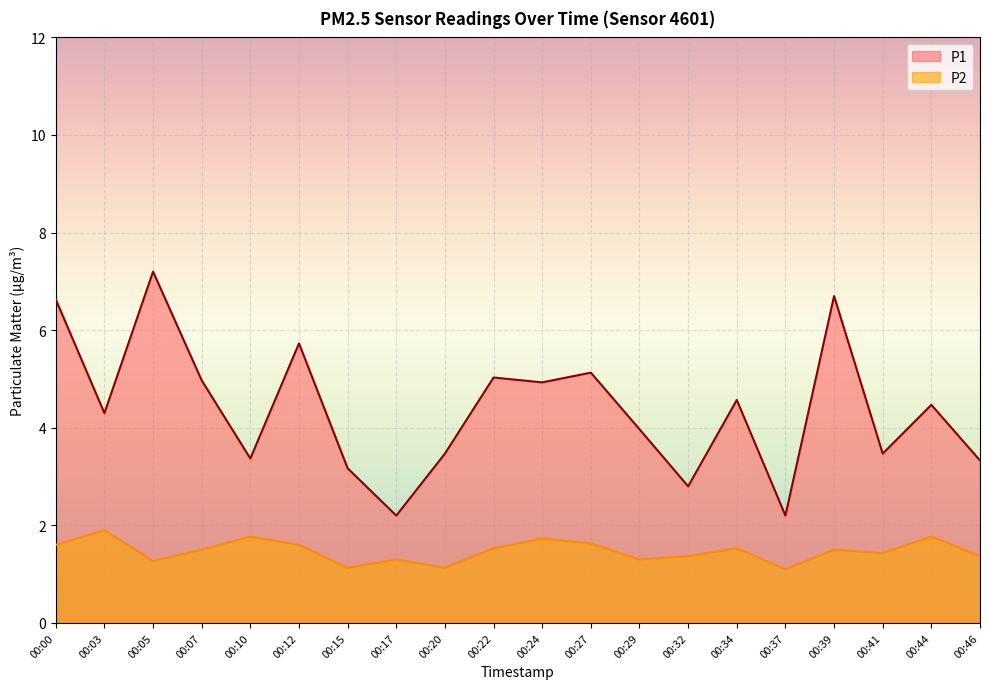

What is the sum of the P2 values at 00:00 and 00:39?

3.1